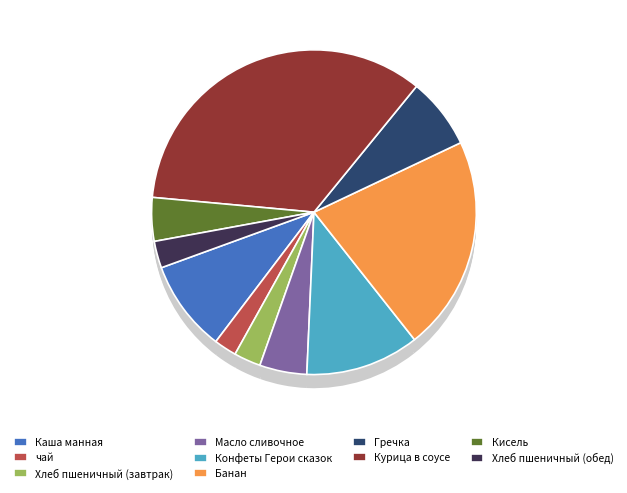

Approximately how many times larger is the value at Хлеб пшеничный (обед) compared to Конфеты Герои сказок?

0.2